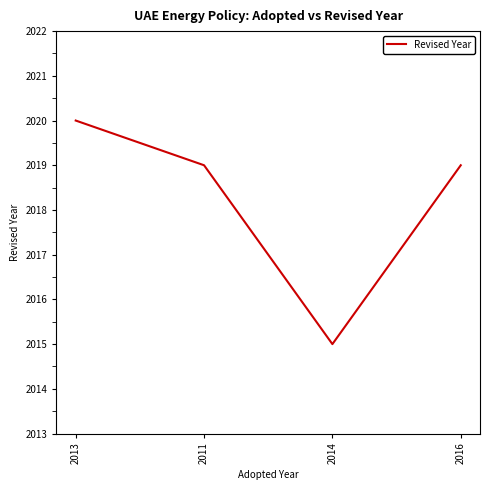

Reading left to right, transcribe all the data shown in this chart.

2013=2020	2011=2019	2014=2015	2016=2019